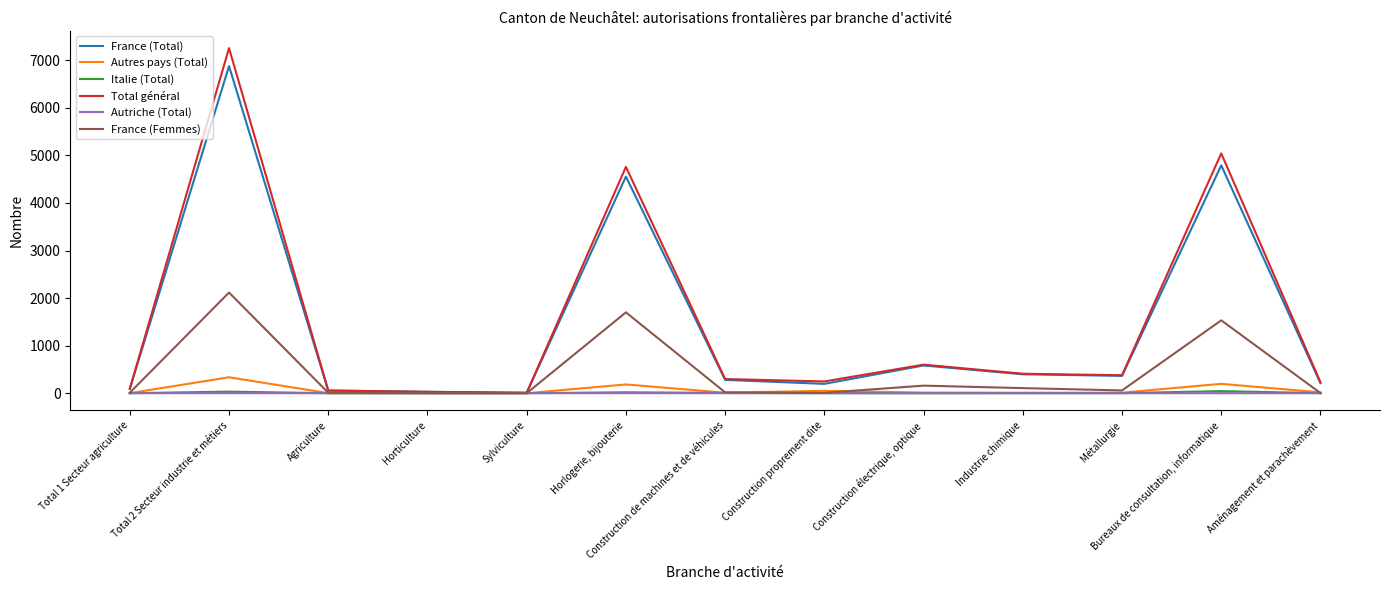

Is it true that France (Total) equals 398 at Industrie chimique?

True